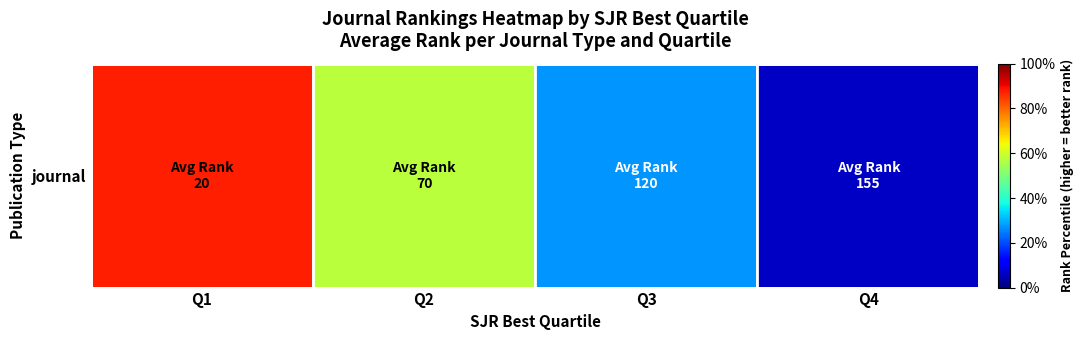

True or false: the data shows 0.1 at Q4.

True